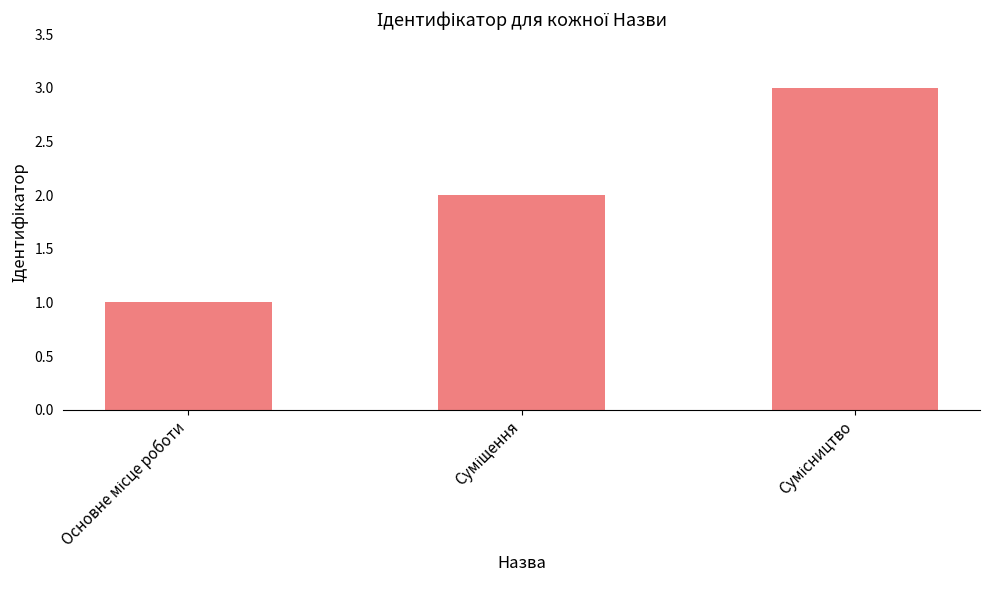

What is the minimum value shown in the chart?

1